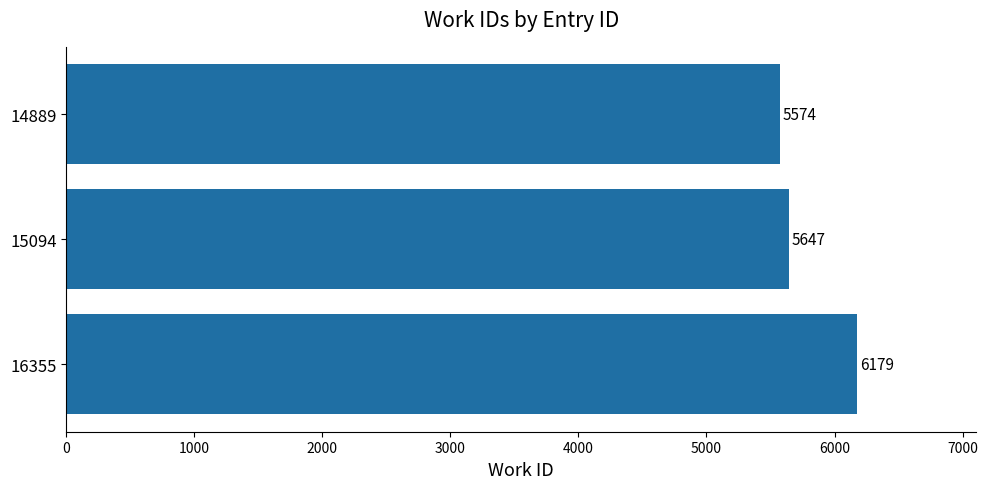

Count the number of data series in this chart.

1